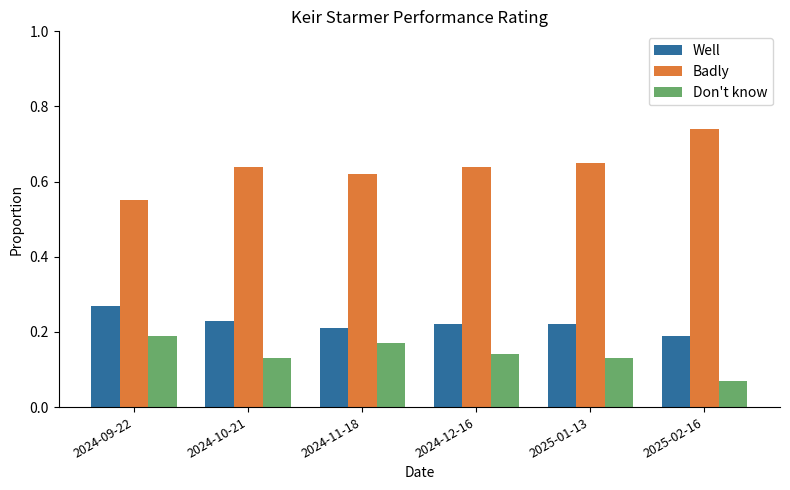

List the series in order of their peak value, lowest first.

Don't know, Well, Badly